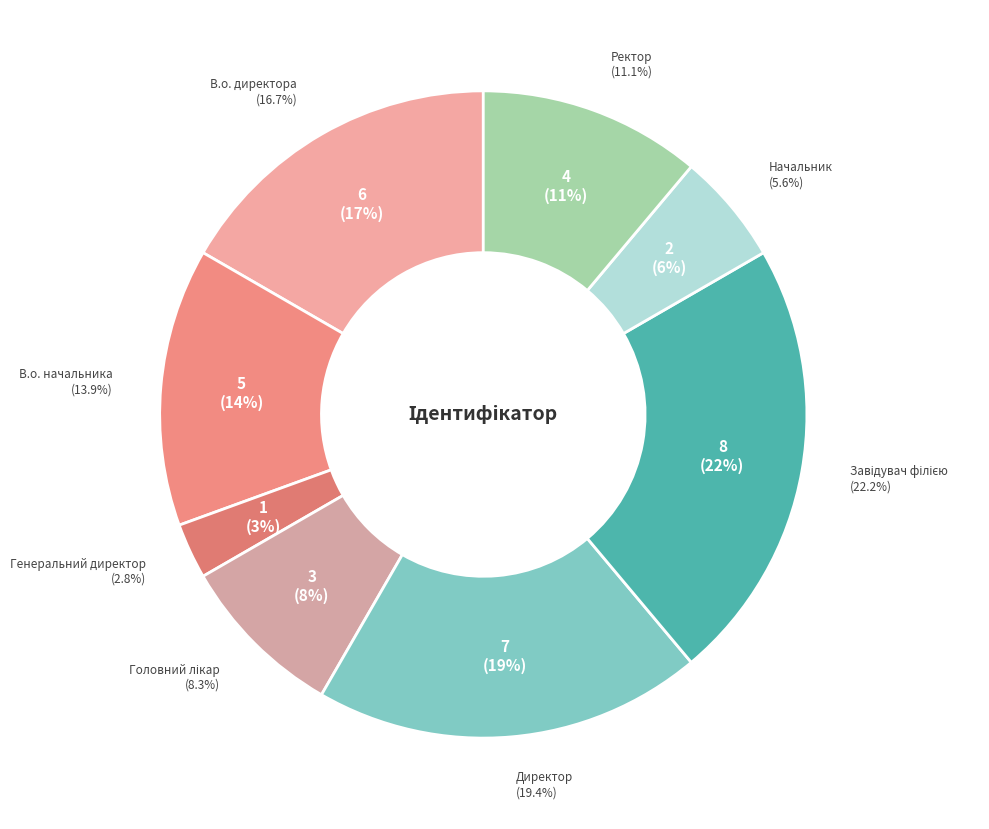

Does В.о. начальника represent more than half of the total?

No